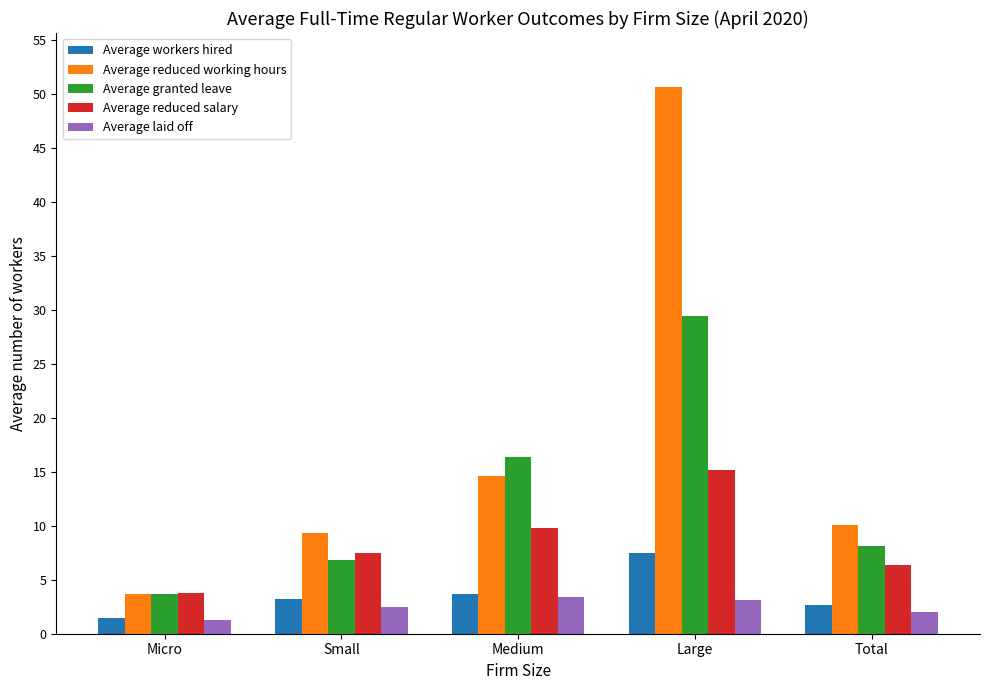

Reading left to right, what are all the values shown in this chart?

Average workers hired: 1.5	3.2	3.7	7.5	2.7
Average reduced working hours: 3.7	9.3	14.6	50.6	10.1
Average granted leave: 3.7	6.8	16.4	29.4	8.1
Average reduced salary: 3.8	7.5	9.8	15.2	6.4
Average laid off: 1.3	2.5	3.4	3.1	2.0